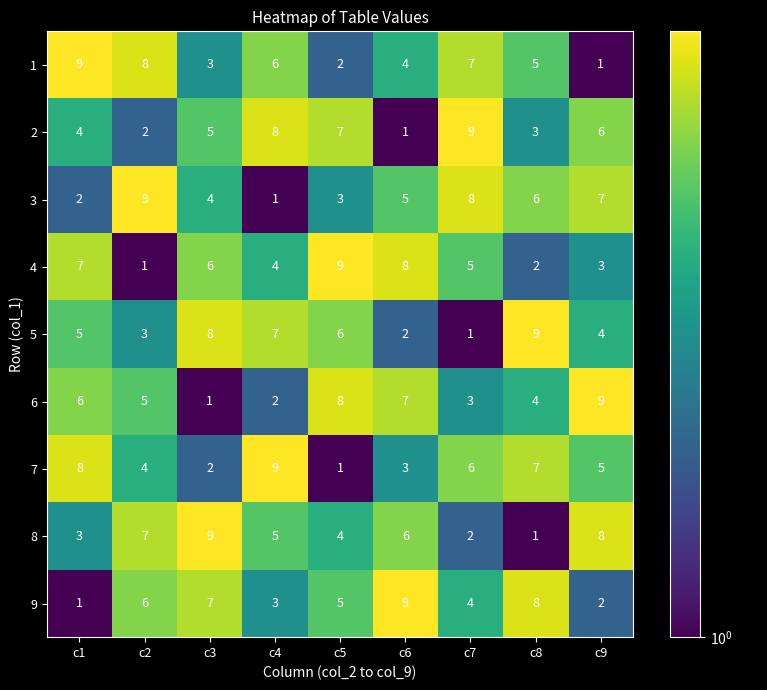

What is the approximate value of 2 at c9?

6